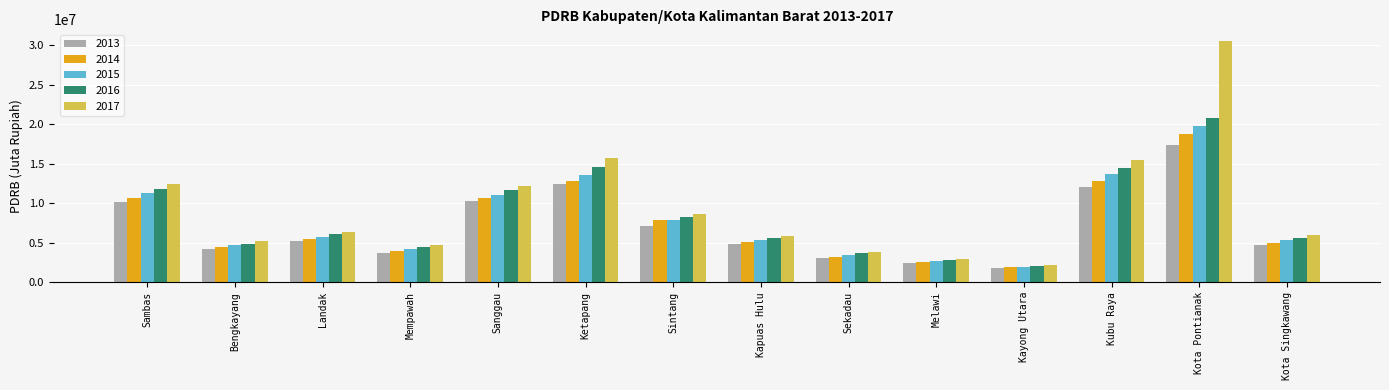

At which category is the sum across all series the highest?

Kota Pontianak